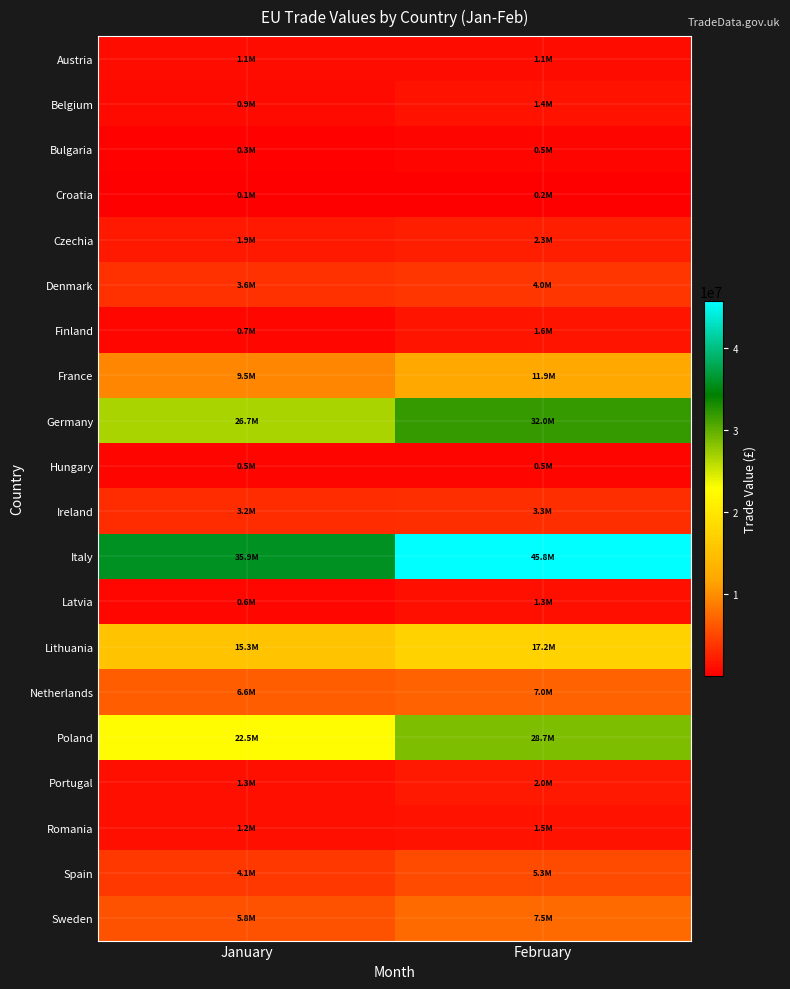

Reading left to right, extract all data points from this chart.

Austria: January=1063573	February=1076504
Belgium: January=872210	February=1408303
Bulgaria: January=345100	February=480336
Croatia: January=65866	February=194307
Czechia: January=1852912	February=2320335
Denmark: January=3634153	February=3965945
Finland: January=700788	February=1615260
France: January=9451396	February=11944991
Germany: January=26669114	February=31990402
Hungary: January=451702	February=483295
Ireland: January=3167932	February=3322140
Italy: January=35917499	February=45769300
Latvia: January=619433	February=1270134
Lithuania: January=15272969	February=17244846
Netherlands: January=6611275	February=6996338
Poland: January=22471090	February=28726346
Portugal: January=1308860	February=1956795
Romania: January=1219168	February=1487179
Spain: January=4051464	February=5280125
Sweden: January=5795422	February=7519006